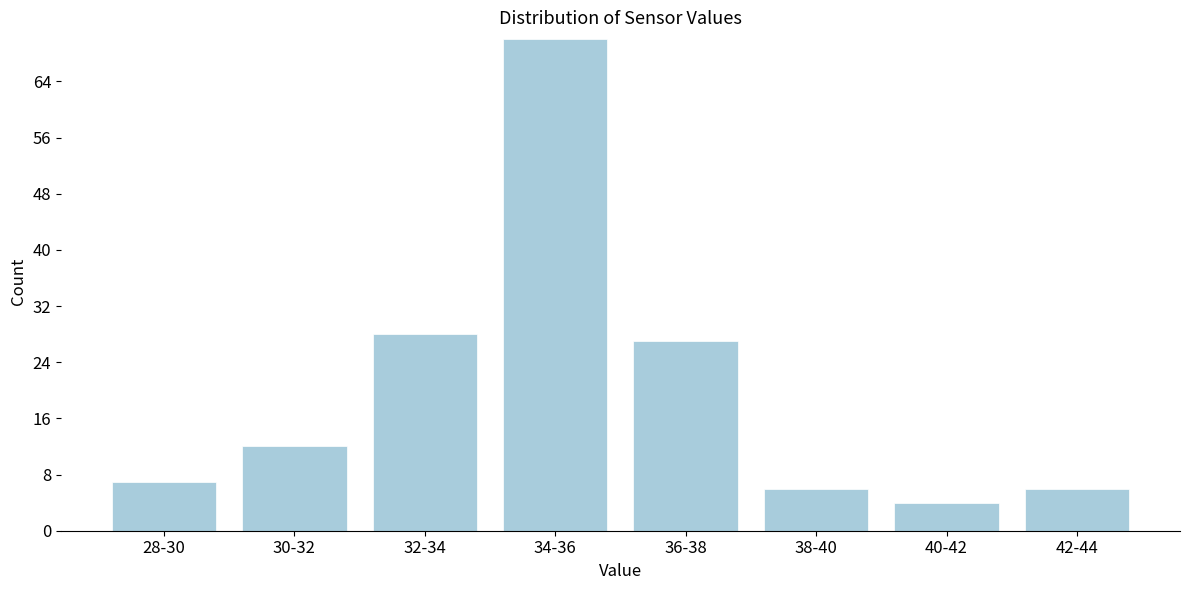

Reading right to left, what are all the values shown in this chart?

6	4	6	27	70	28	12	7